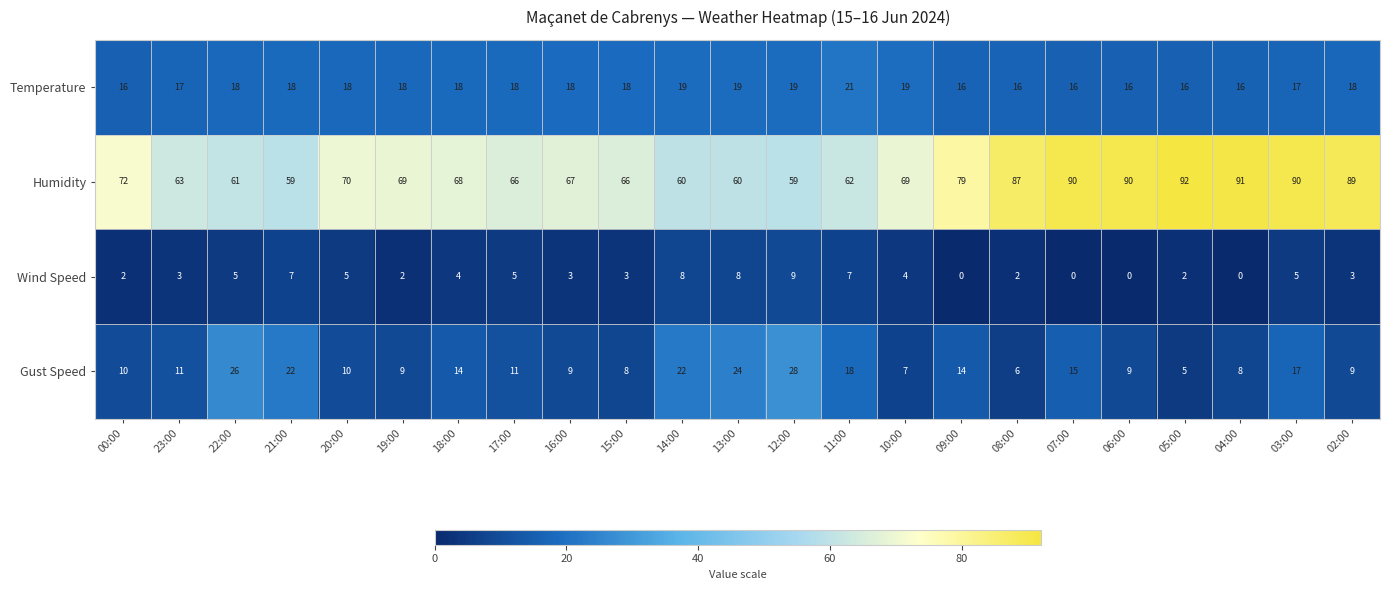

Which series has the widest spread of values?

Humidity